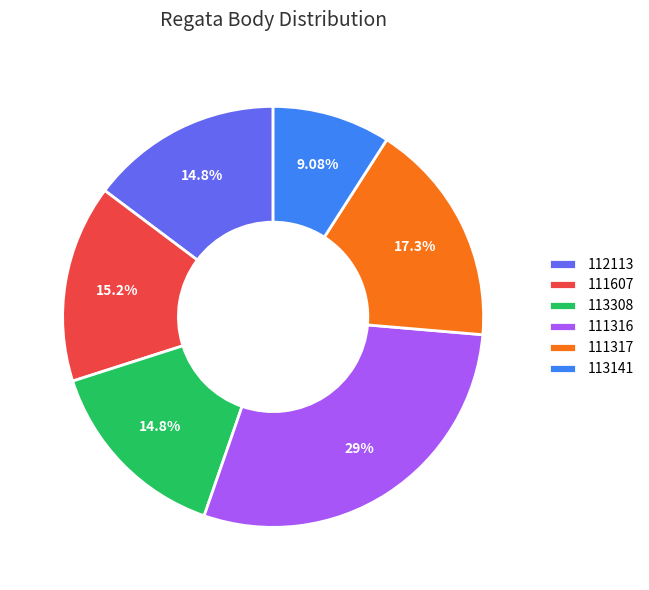

What is the ratio of the value at 111317 to the value at 113308?

1.2